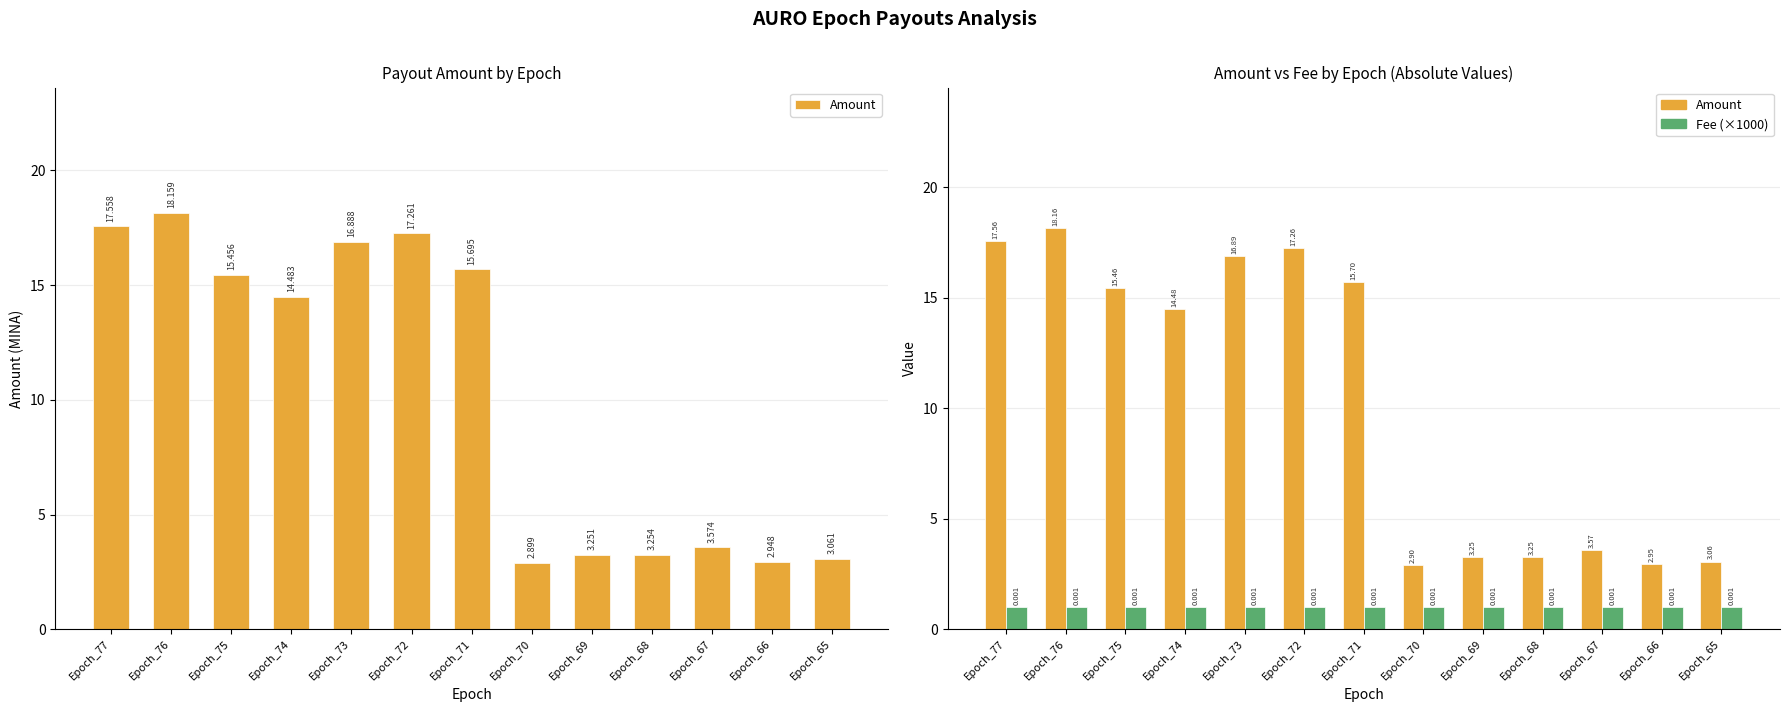

Reading left to right, transcribe all the data shown in this chart.

Amount: Epoch_77=17.6	Epoch_76=18.2	Epoch_75=15.5	Epoch_74=14.5	Epoch_73=16.9	Epoch_72=17.3	Epoch_71=15.7	Epoch_70=2.9	Epoch_69=3.3	Epoch_68=3.3	Epoch_67=3.6	Epoch_66=2.9	Epoch_65=3.1
Fee (×1000): Epoch_77=1.0	Epoch_76=1.0	Epoch_75=1.0	Epoch_74=1.0	Epoch_73=1.0	Epoch_72=1.0	Epoch_71=1.0	Epoch_70=1.0	Epoch_69=1.0	Epoch_68=1.0	Epoch_67=1.0	Epoch_66=1.0	Epoch_65=1.0